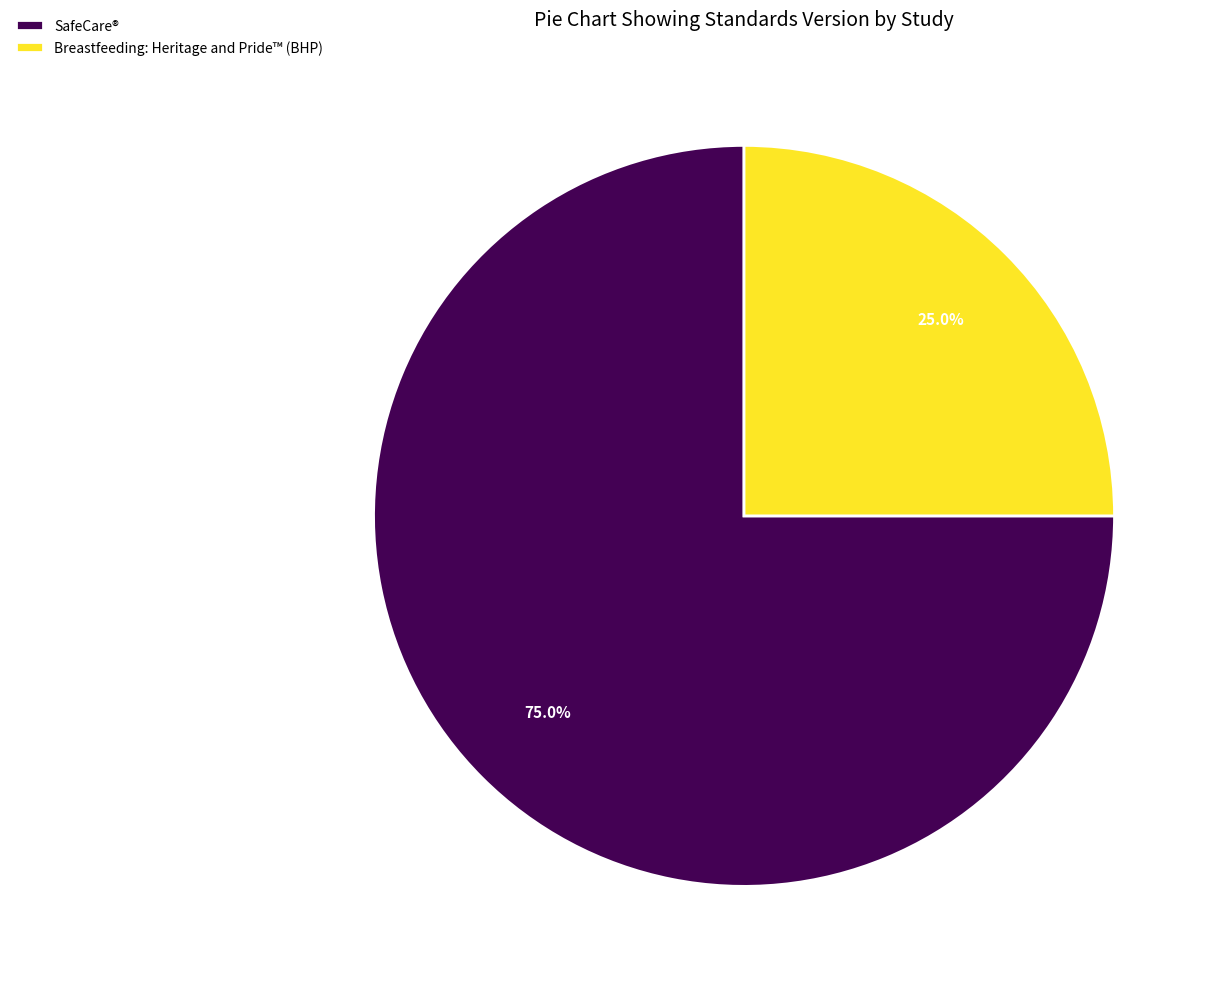

Is there any slice that represents more than half of the pie?

Yes